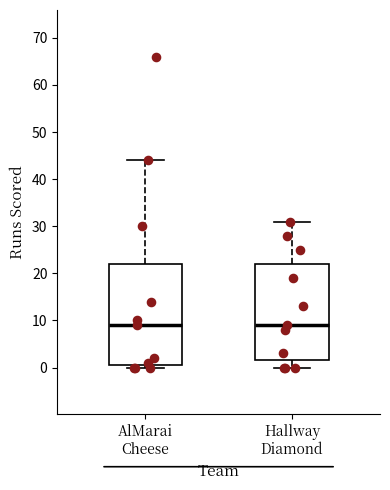

Comparing the boxes themselves (not the whiskers), which one is the tallest?

AlMarai Cheese